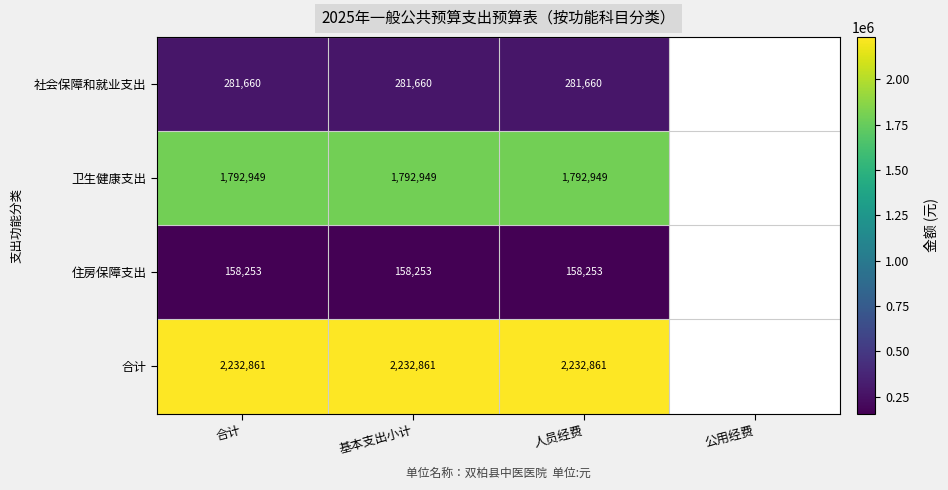

Rank the series at 人员经费 from highest to lowest value.

合计, 卫生健康支出, 社会保障和就业支出, 住房保障支出